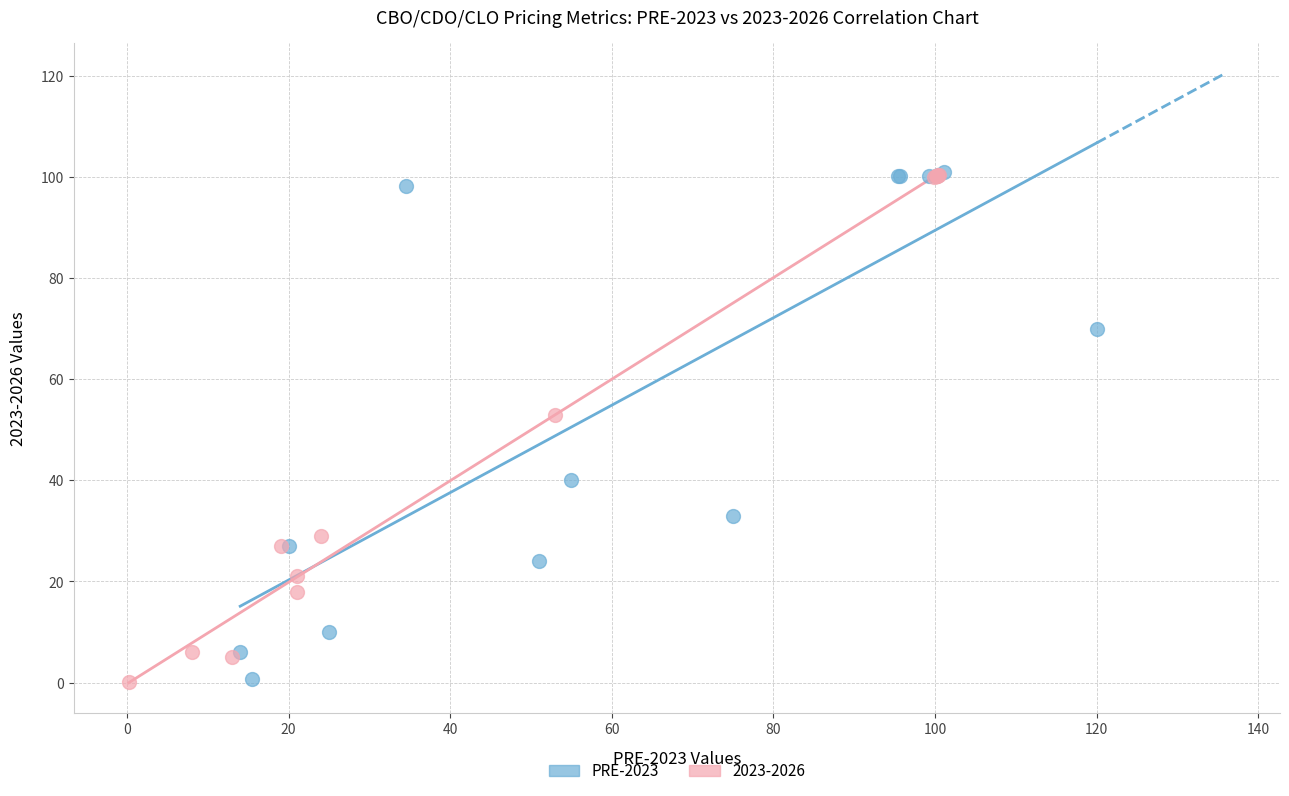

What are all the series names shown in the legend?

PRE-2023, 2023-2026